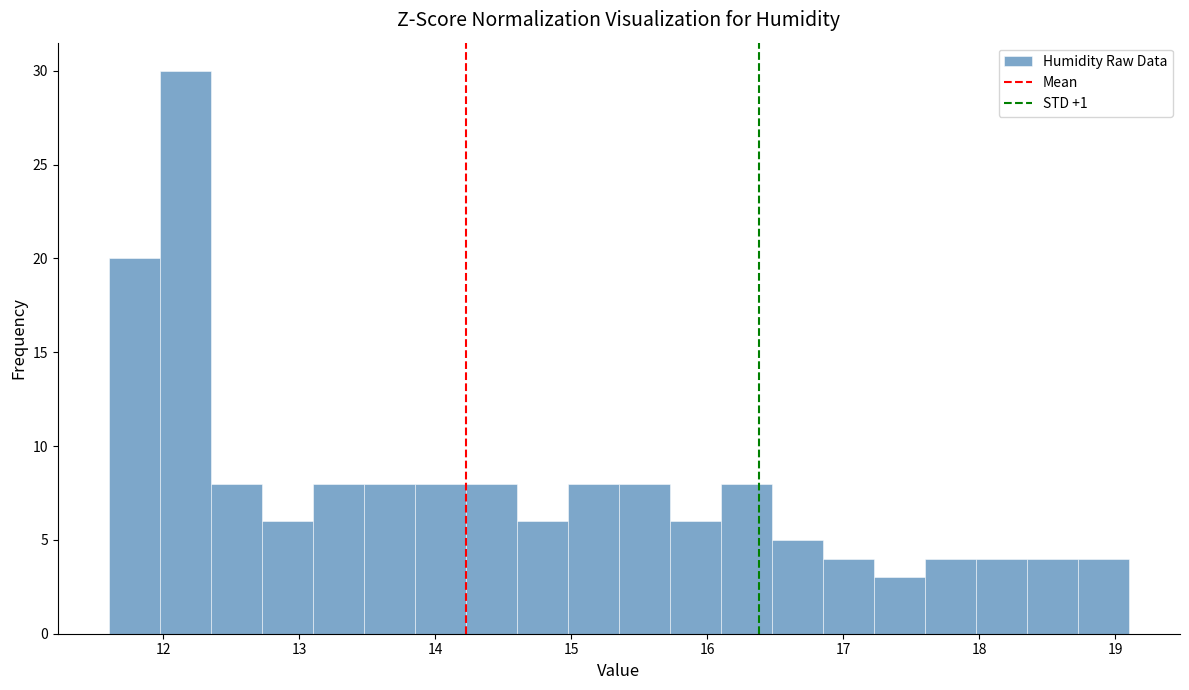

Around what value on the x-axis is the tallest bar? Give the approximate position of its centre, as read against the axis.

12.2